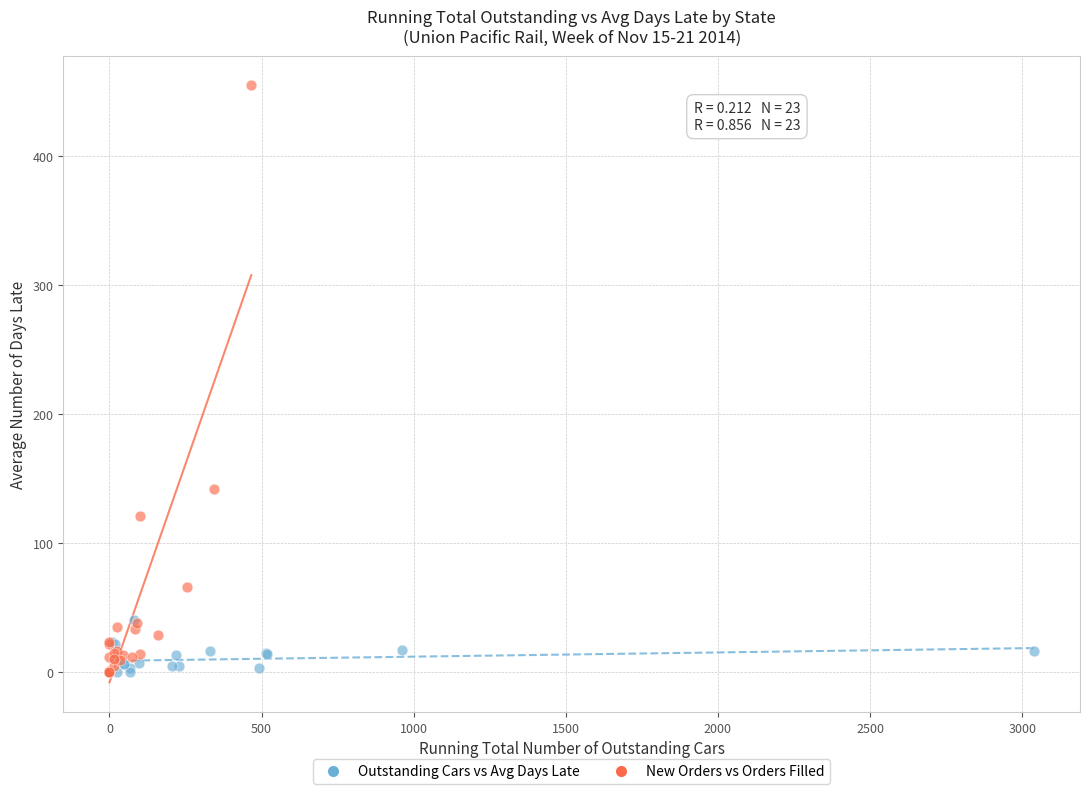

Which series has the widest spread of Y values?

New Orders vs Orders Filled